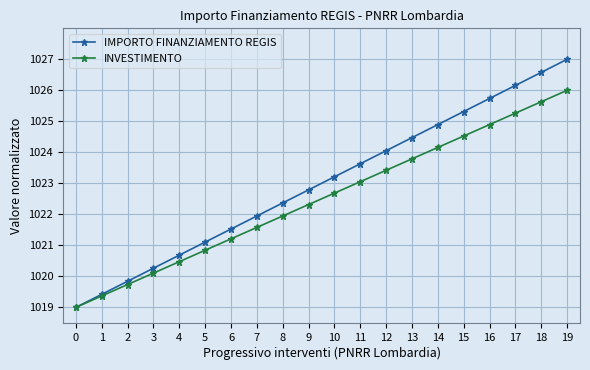

How many categories are shown in the chart?

20